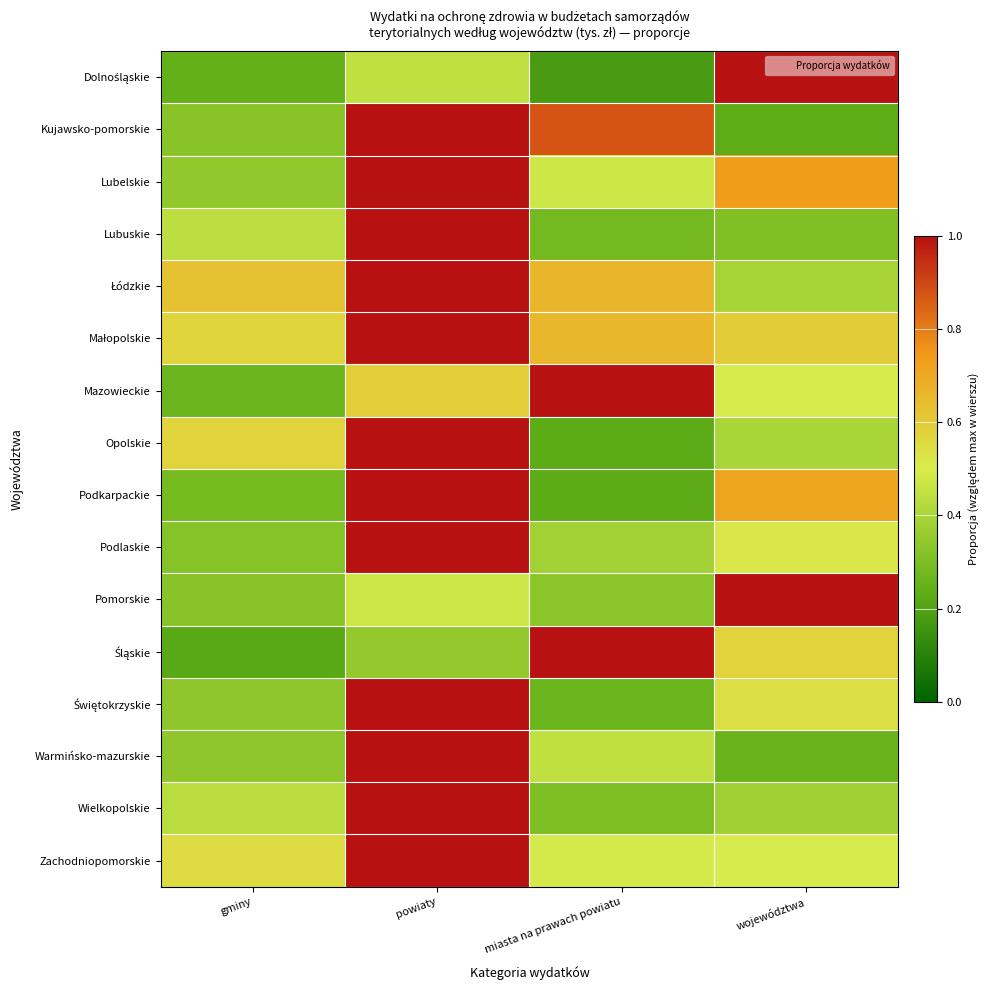

At powiaty, list the series in order from smallest to largest.

Śląskie, Dolnośląskie, Pomorskie, Mazowieckie, Kujawsko-pomorskie, Lubelskie, Lubuskie, Łódzkie, Małopolskie, Opolskie, Podkarpackie, Podlaskie, Świętokrzyskie, Warmińsko-mazurskie, Wielkopolskie, Zachodniopomorskie